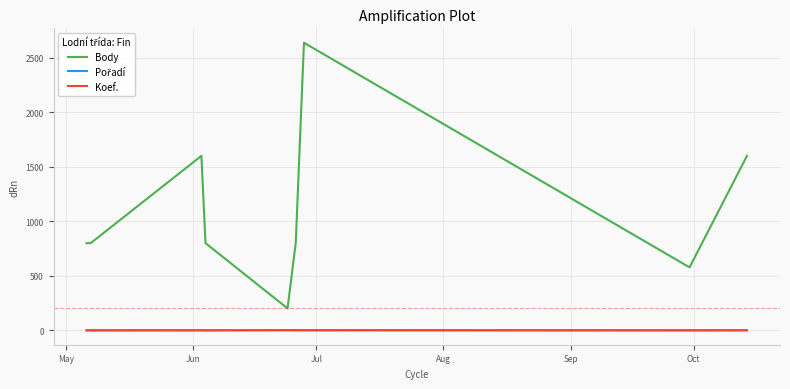

Which series has the largest total across all categories?

Body